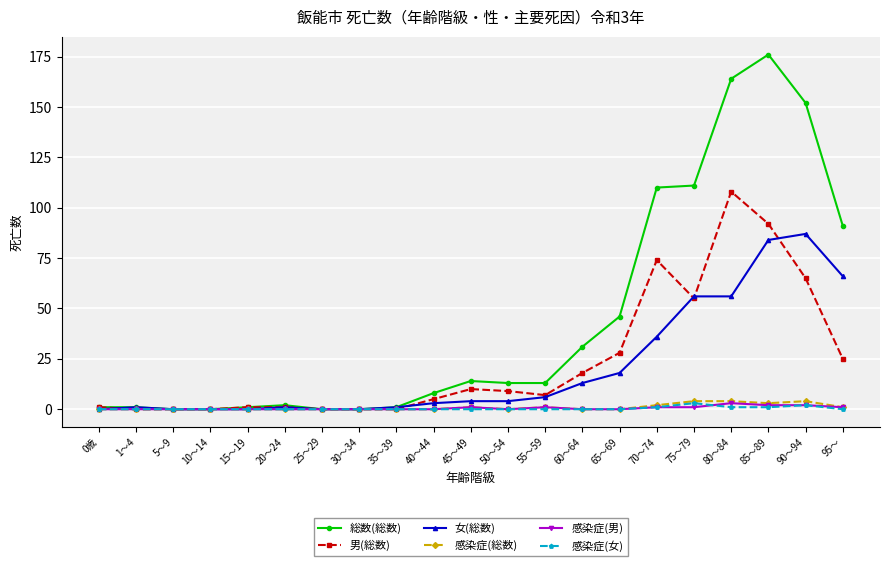

What are all the series names shown in the legend?

総数(総数), 男(総数), 女(総数), 感染症(総数), 感染症(男), 感染症(女)